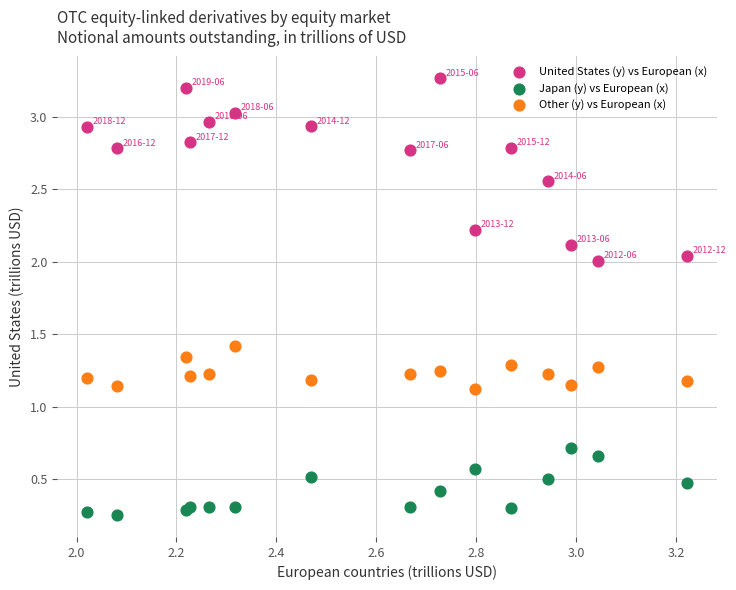

Which series reaches the maximum Y coordinate?

United States (y) vs European (x)